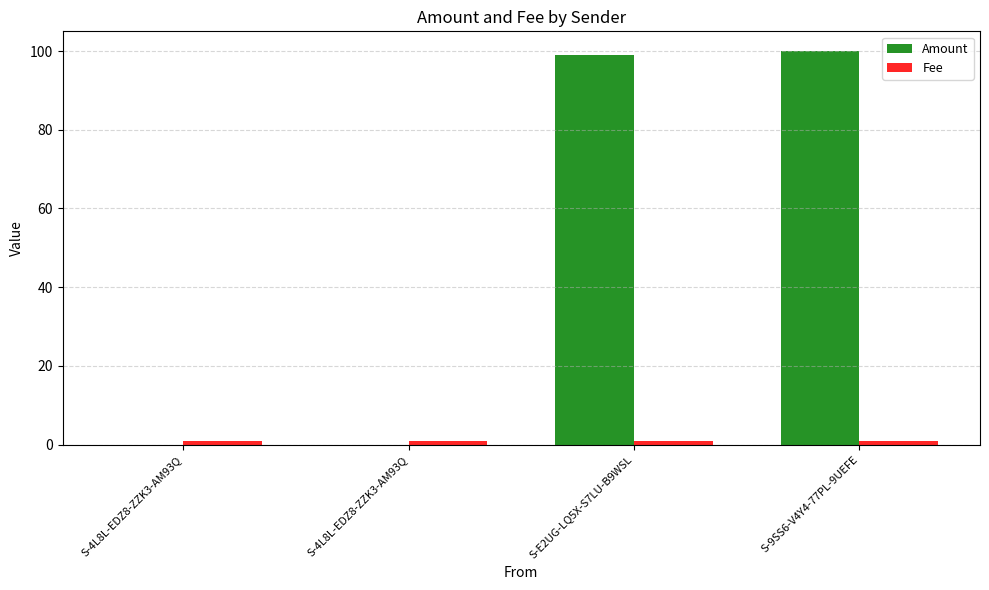

Does the chart contain stacked bars?

No